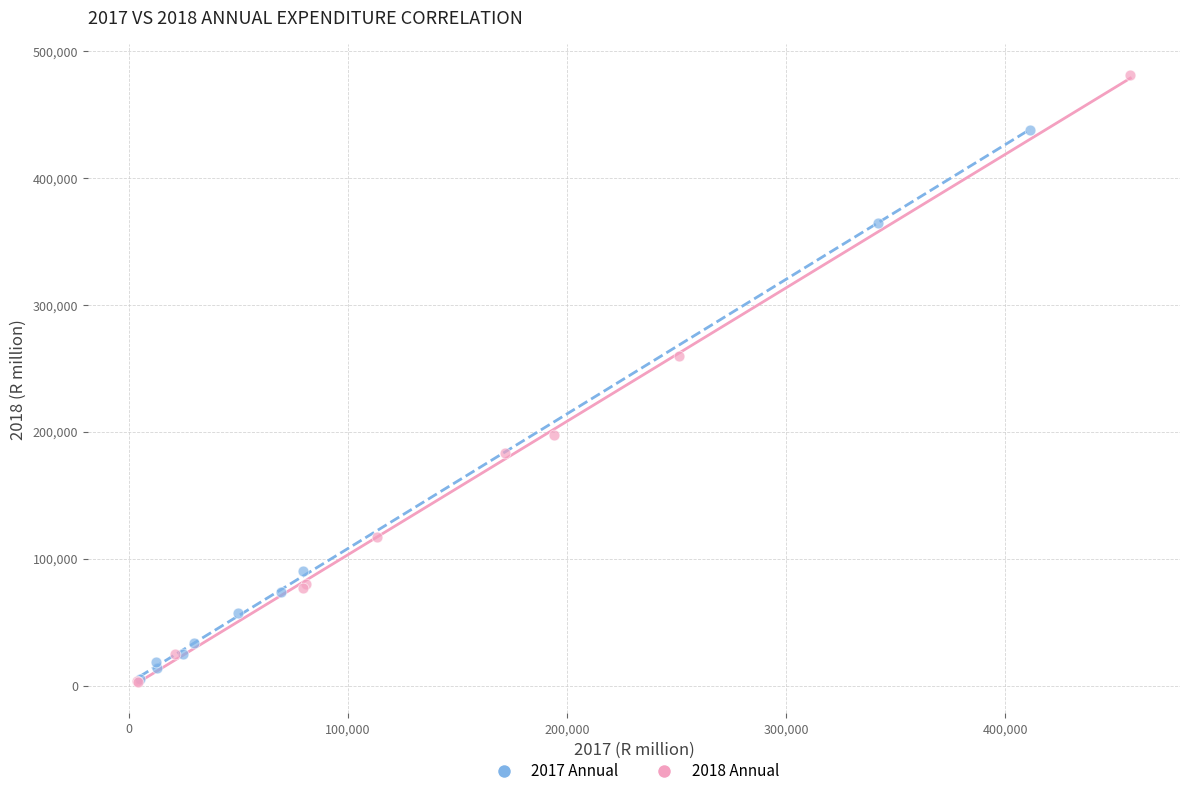

What are all the series names shown in the legend?

2017 Annual, 2018 Annual